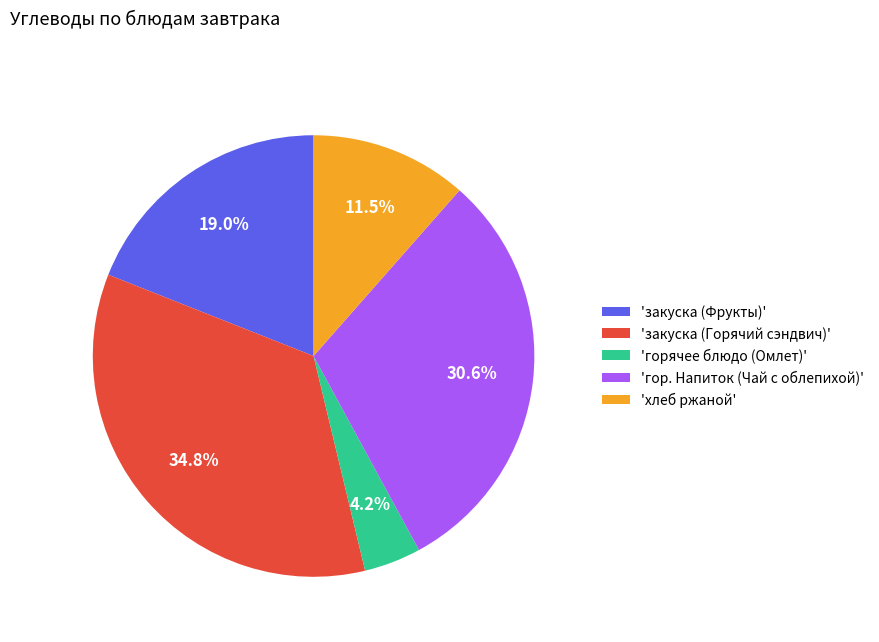

What is the largest slice in the pie chart?

'закуска (Горячий сэндвич)'